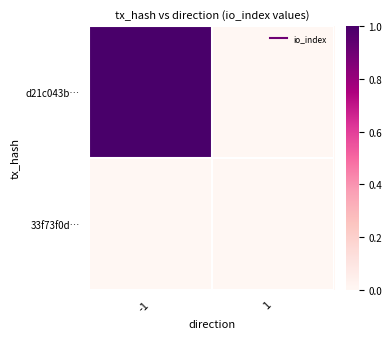

Rank the series by their maximum value, from lowest to highest.

33f73f0d…, d21c043b…